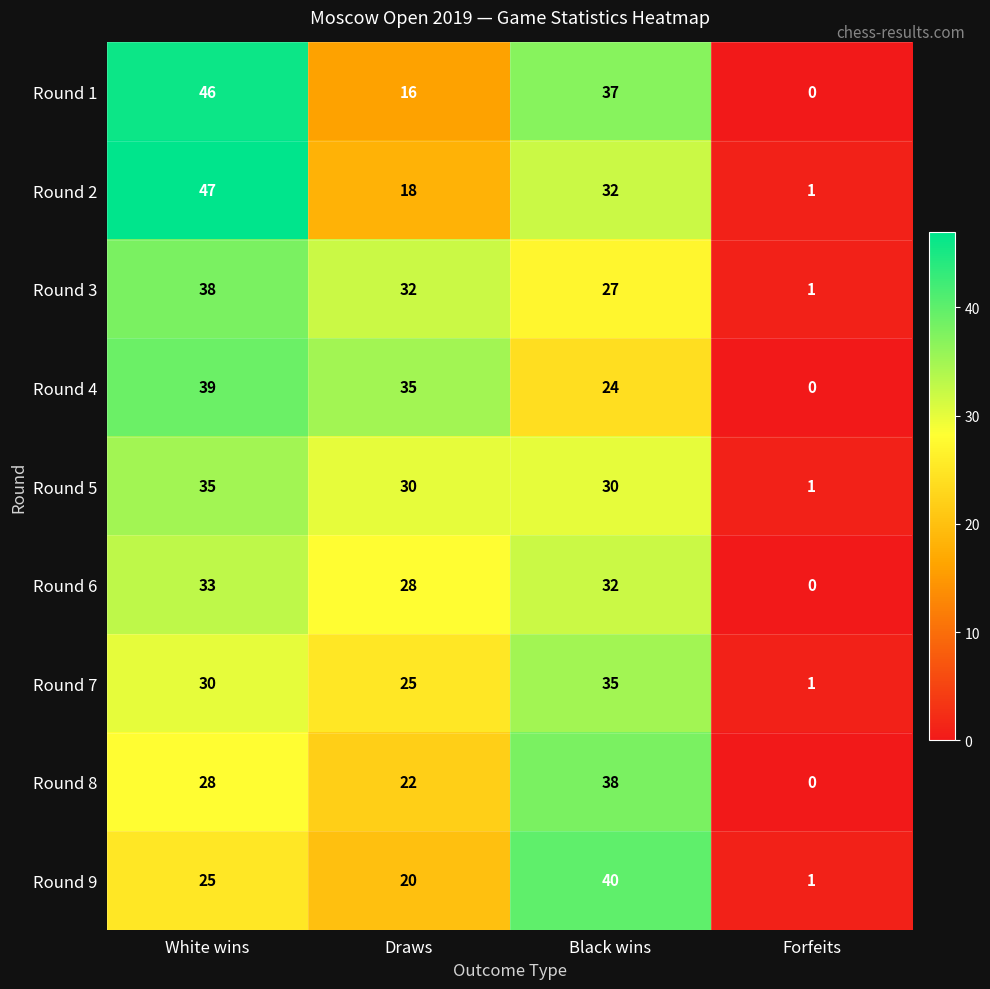

Is the value of Round 9 at White wins greater than the value of Round 4 at White wins?

No